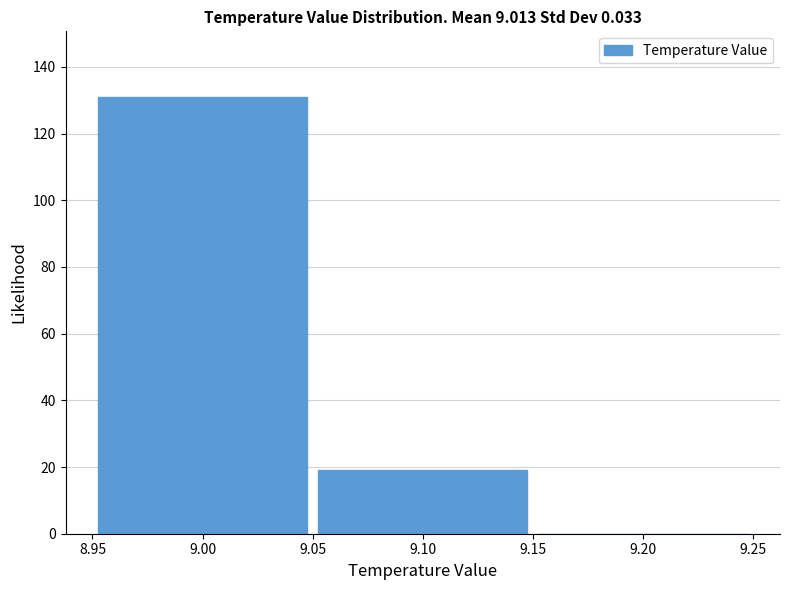

What is the height of the bar covering 9.05 to 9.15 on the x-axis? The values are not printed on the chart, so give them approximately, as read against the axis.

20